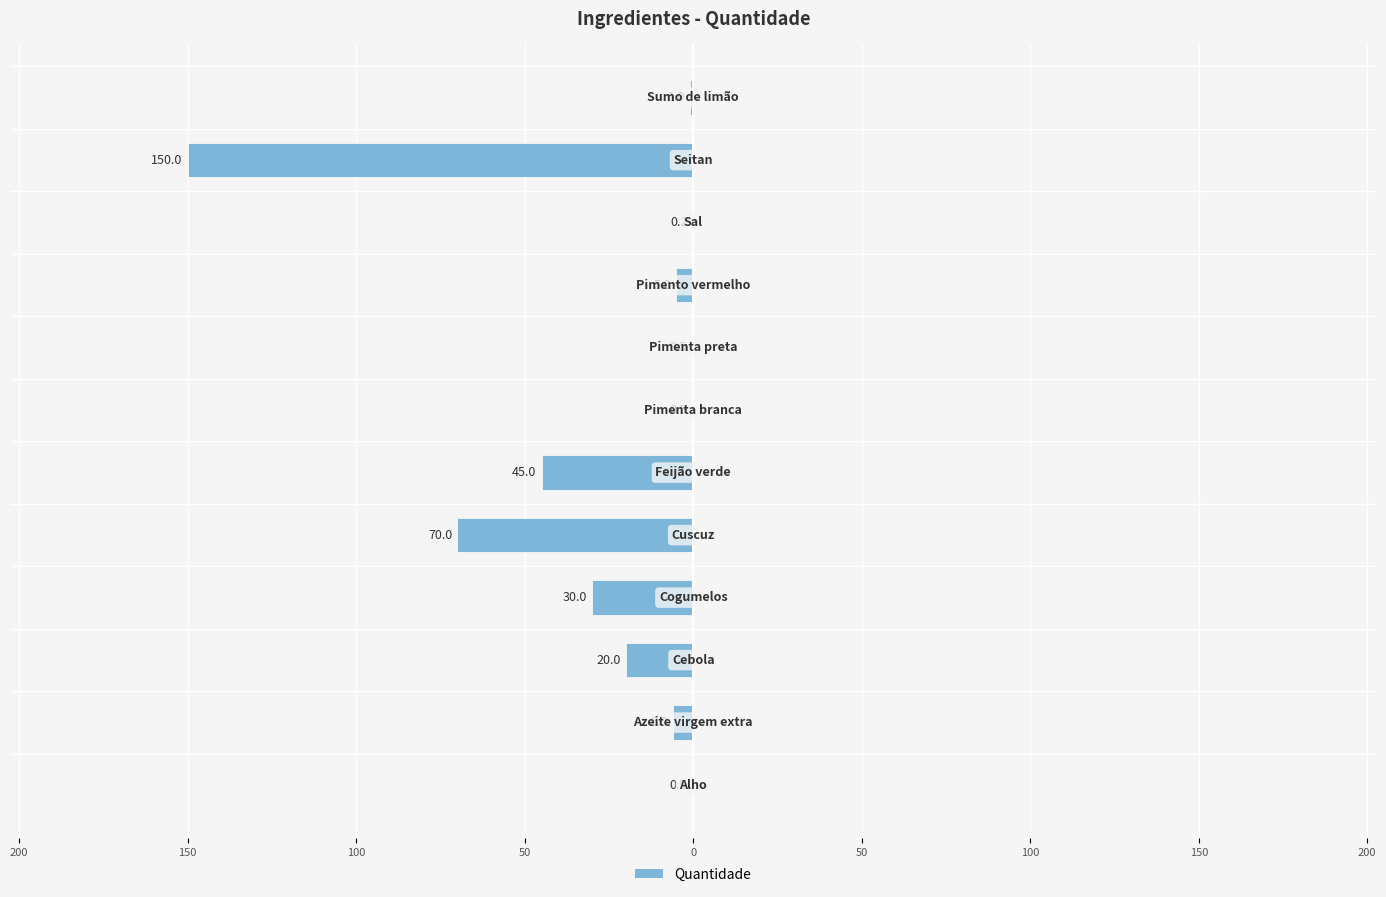

What is the difference between the maximum and minimum values?

149.8